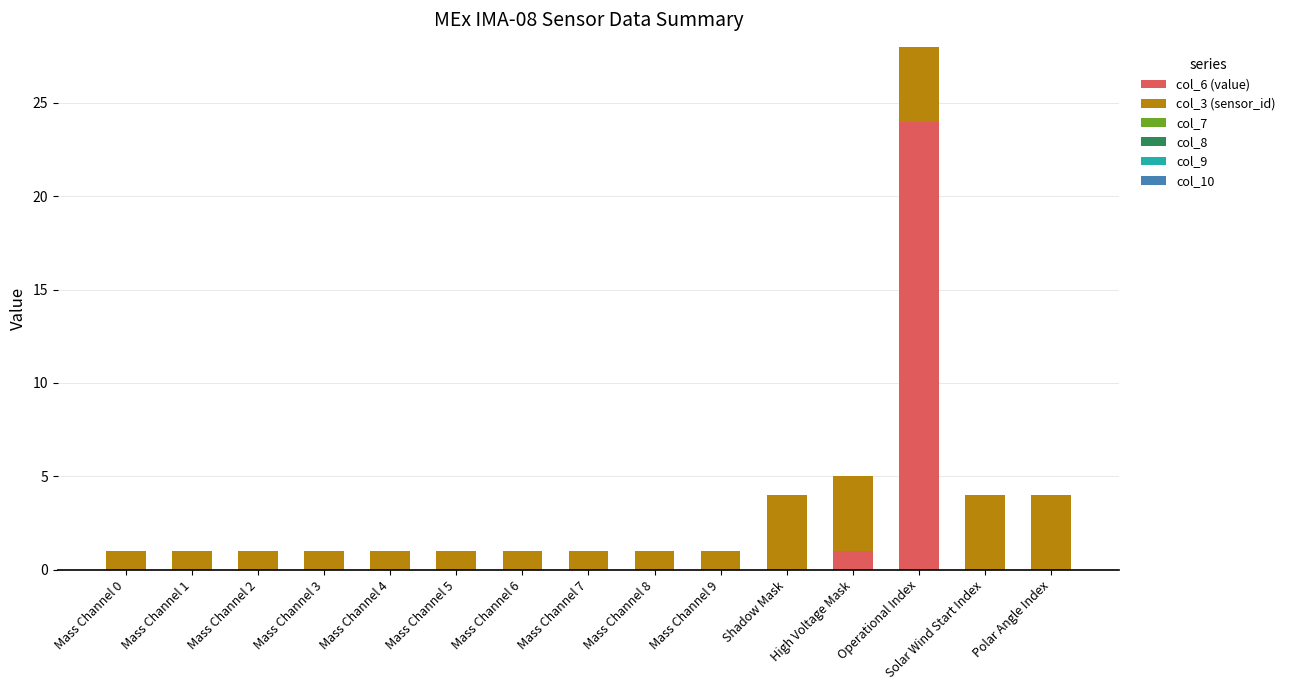

Where is col_6 (value) nearest to the value 12?

High Voltage Mask